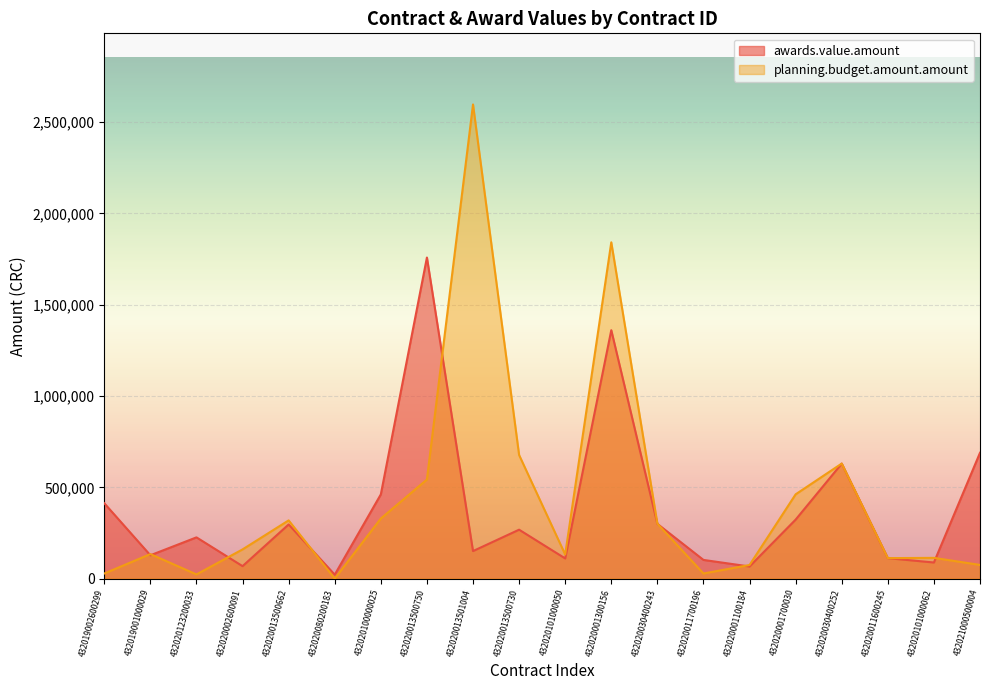

How many intersections are there between planning.budget.amount.amount and awards.value.amount?

8